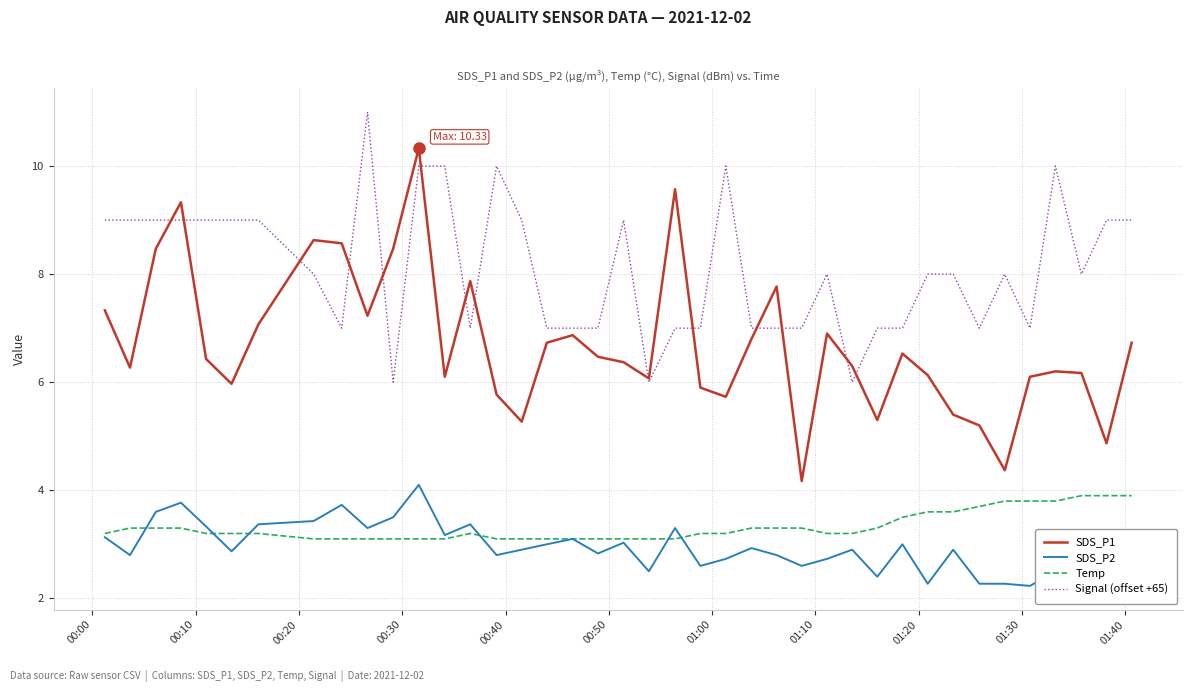

What is the smallest value displayed?

2.2